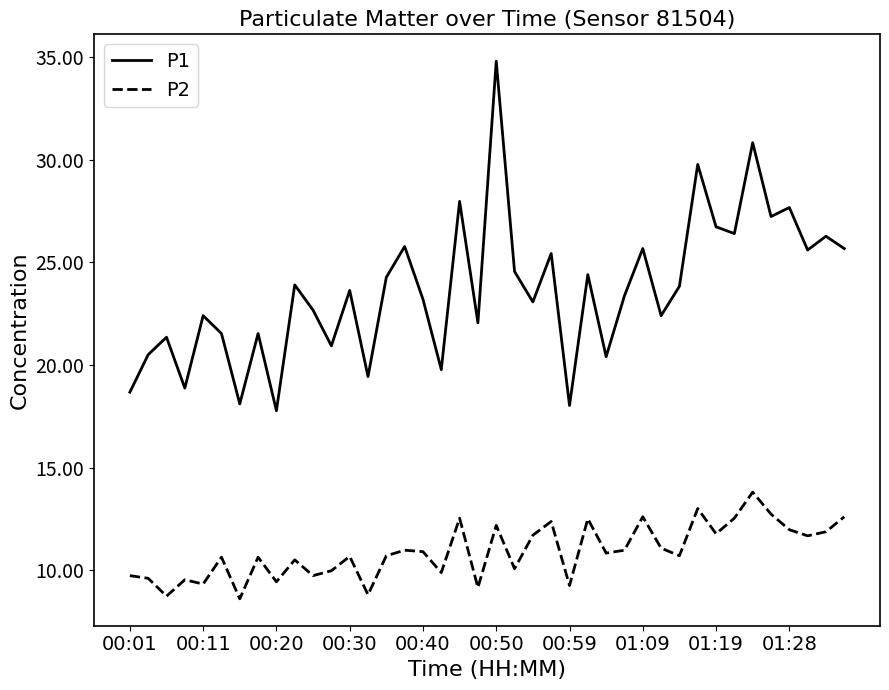

List the series in order of their peak value, lowest first.

P2, P1